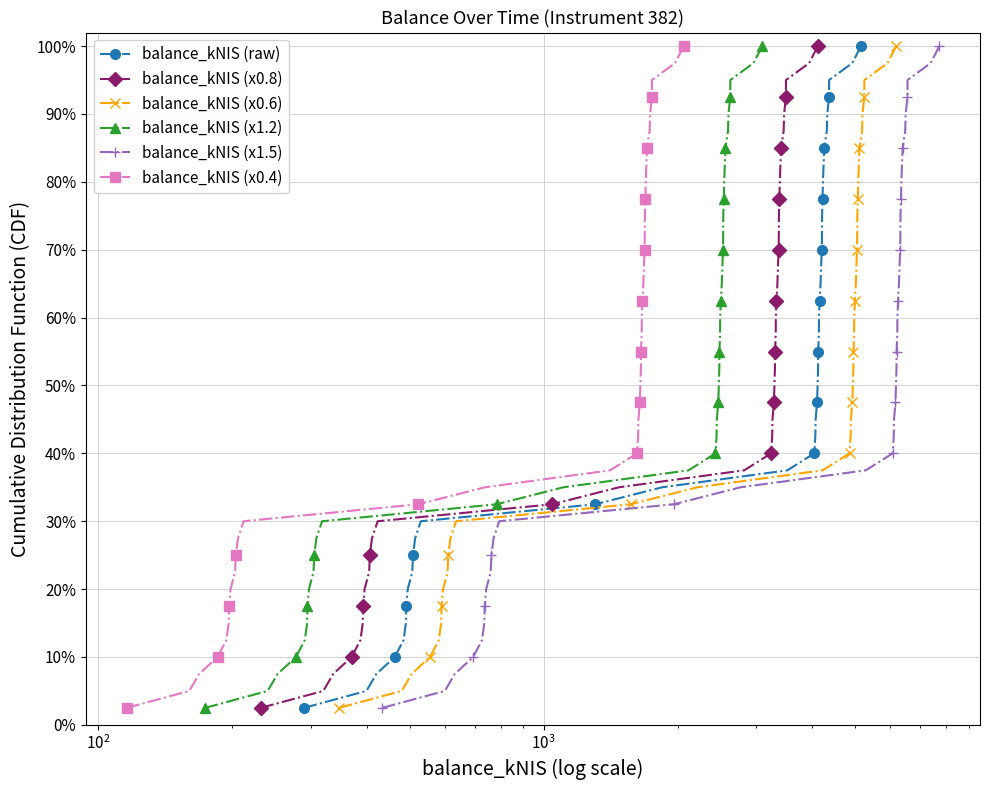

True or false: balance_kNIS (x1.2) has more than 1 points higher than both neighbors.

False